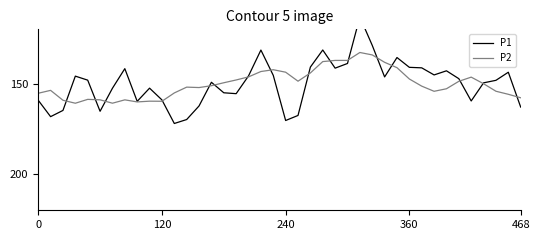

How many distinct data groups are displayed?

2